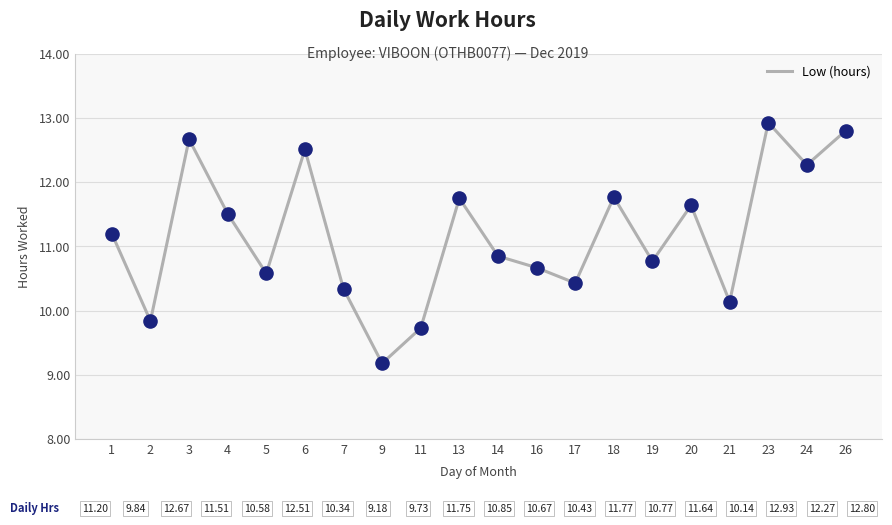

Which has a higher value, 7 or 18?

18